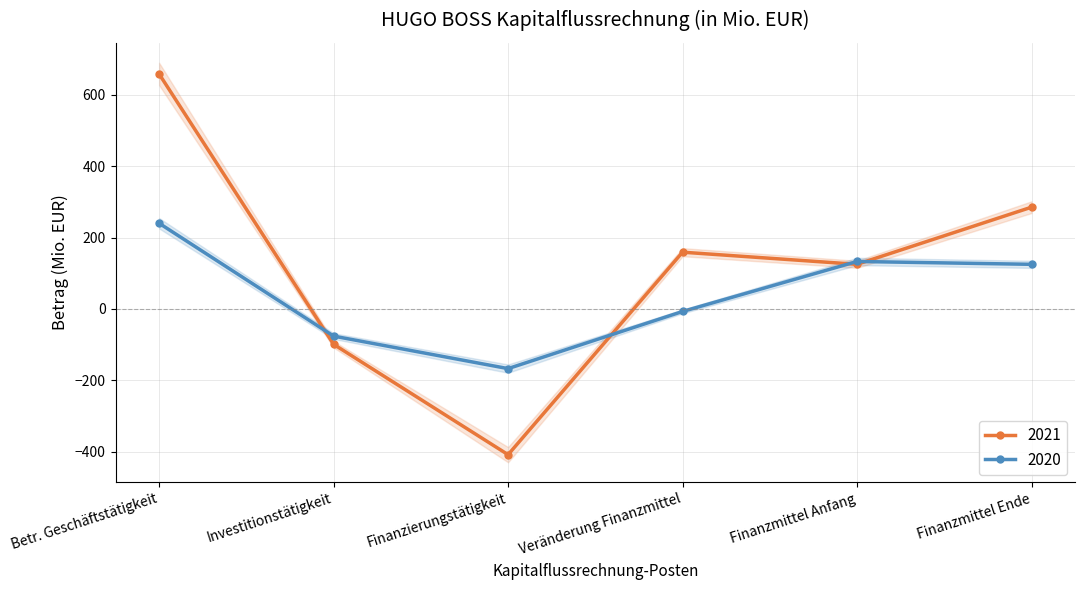

At which category does 2020 reach its first local valley?

Finanzierungstätigkeit